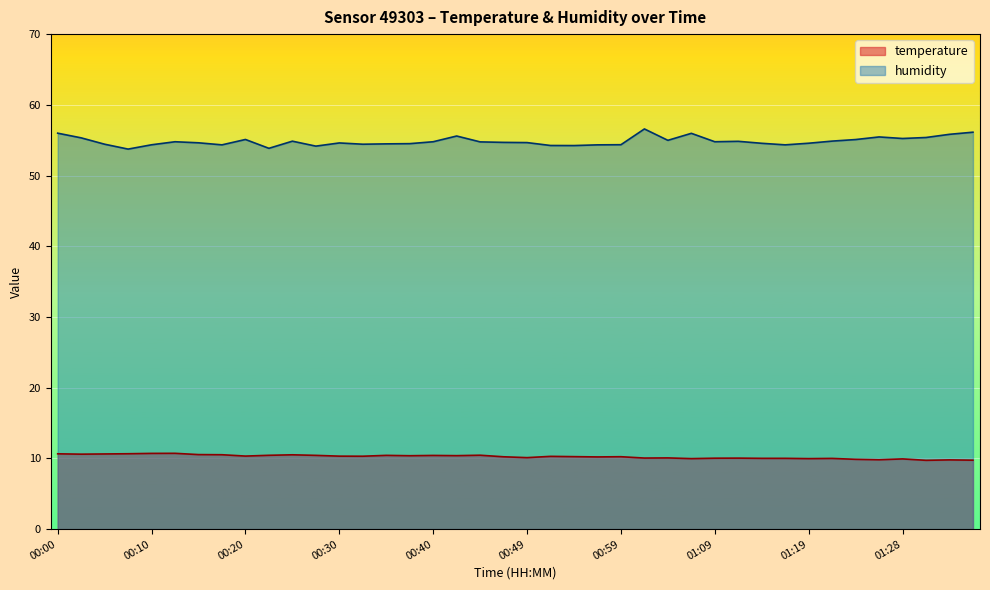

How many series are shown in this chart?

2